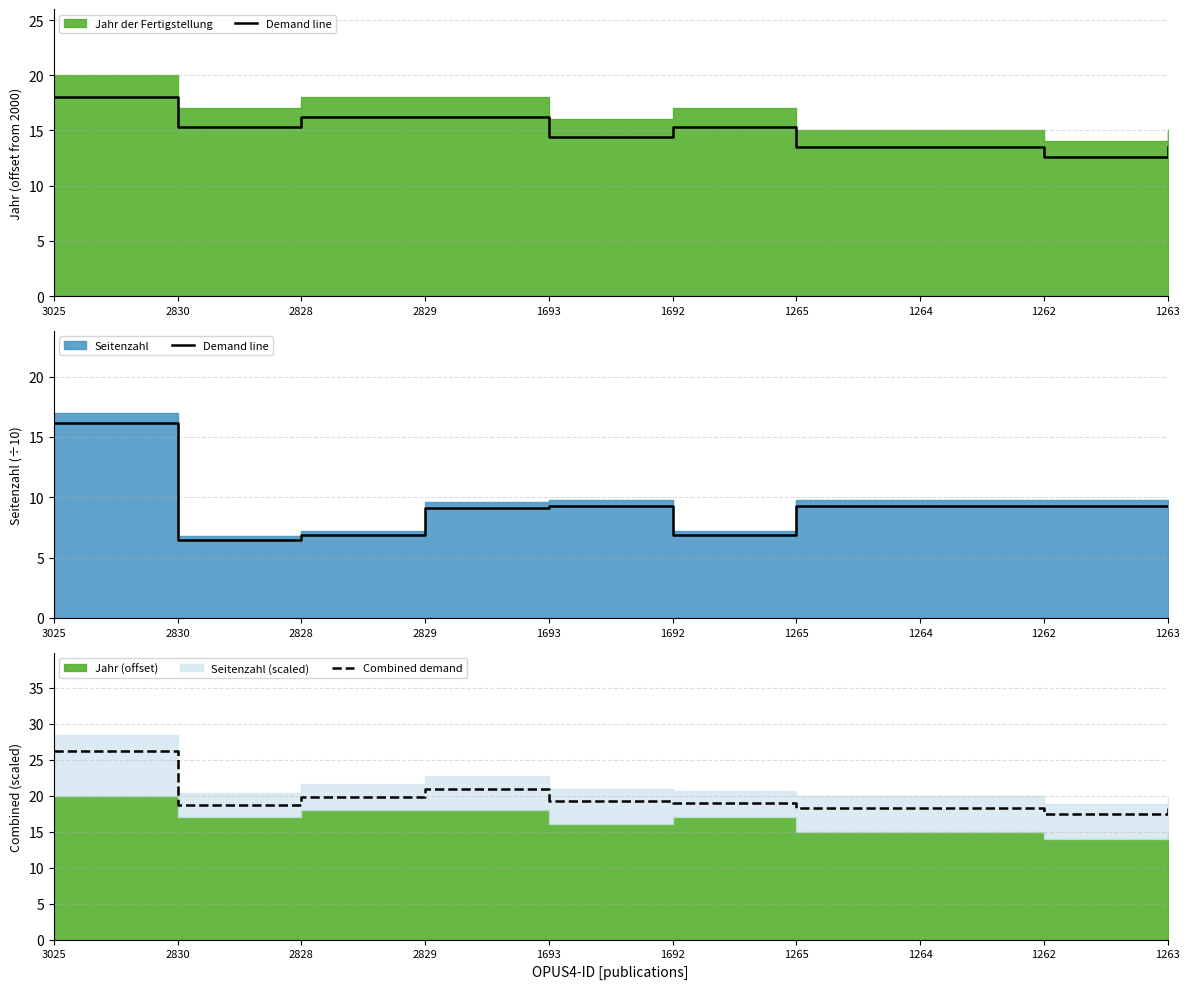

Reading right to left, what are all the values shown in this chart?

Demand line: 1263=9.3	1262=9.3	1264=9.3	1265=9.3	1692=6.8	1693=9.3	2829=9.1	2828=6.8	2830=6.5	3025=16.1
Combined demand: 1263=18.3	1262=17.4	1264=18.3	1265=18.3	1692=19.0	1693=19.2	2829=21.0	2828=19.9	2830=18.8	3025=26.2